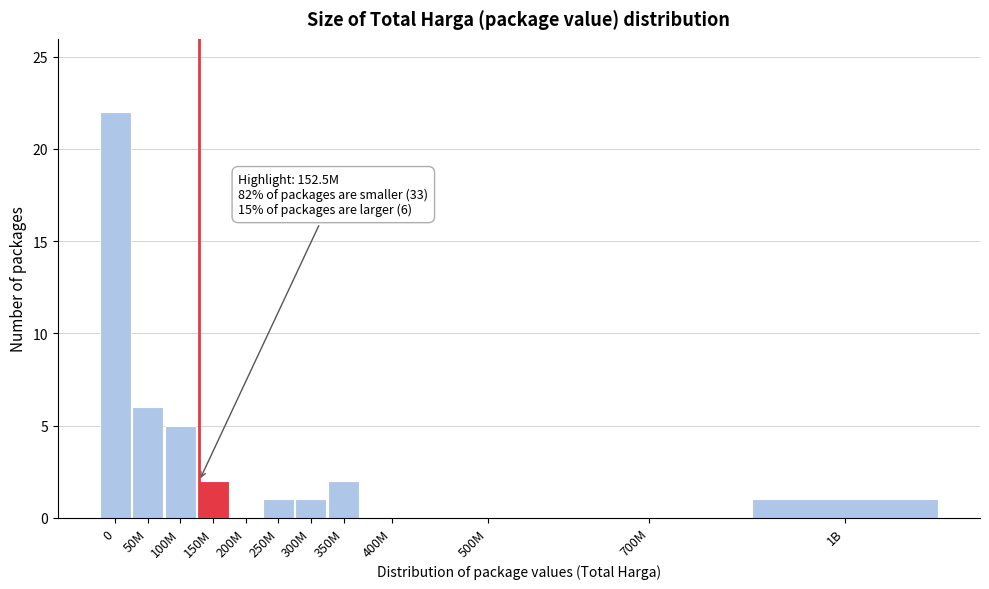

Reading left to right, extract all data points from this chart.

0=22	50M=6	100M=5	150M=2	200M=0	250M=1	300M=1	350M=2	400M=0	500M=0	700M=0	1B=1